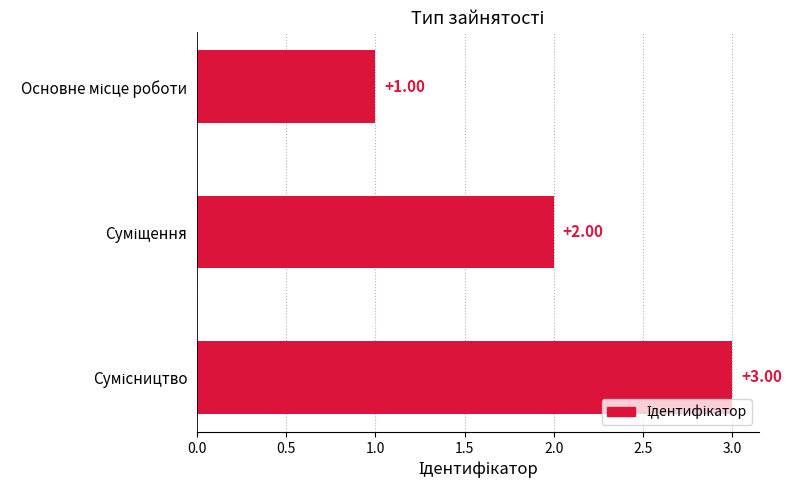

What is the sum of all values?

6